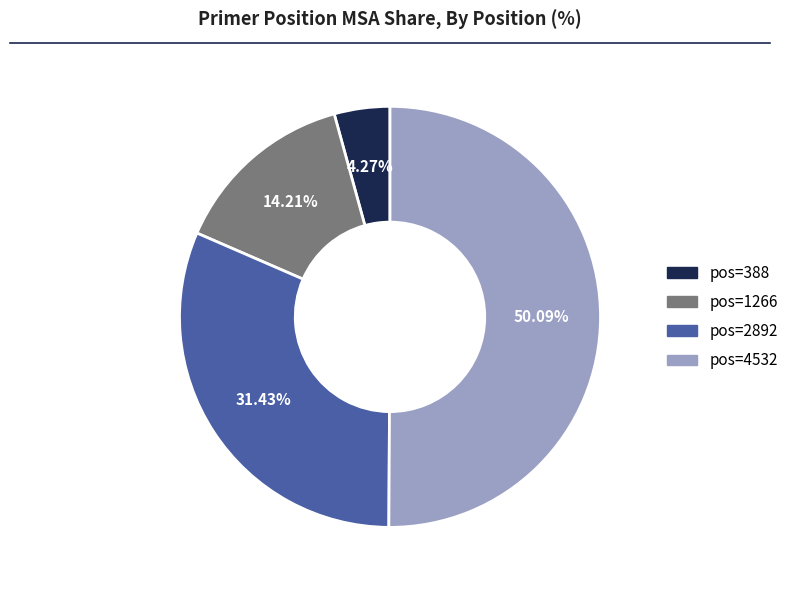

Does pos=388 represent more than half of the total?

No